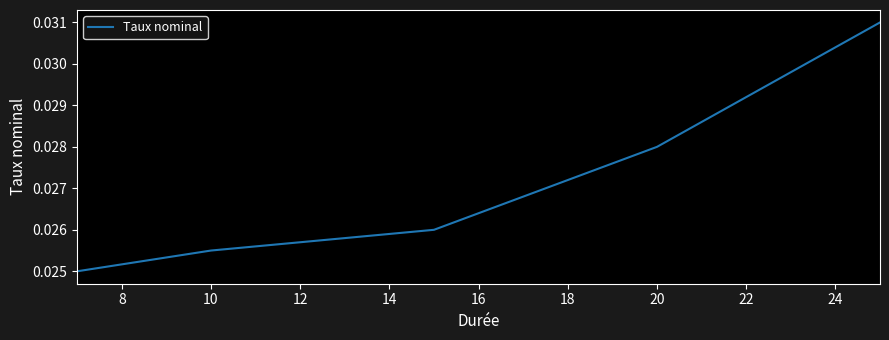

True or false: the data has more than 1 interior local peaks.

False